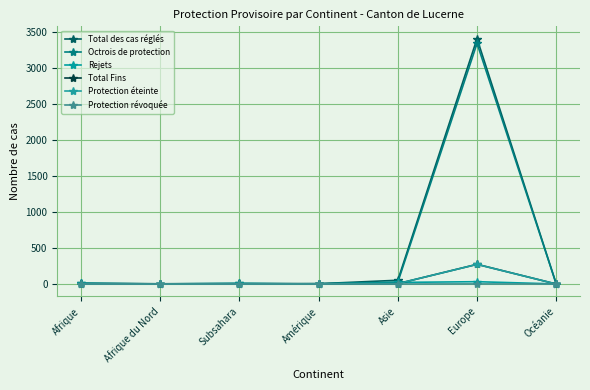

At which category does Protection éteinte reach its first local peak?

Europe